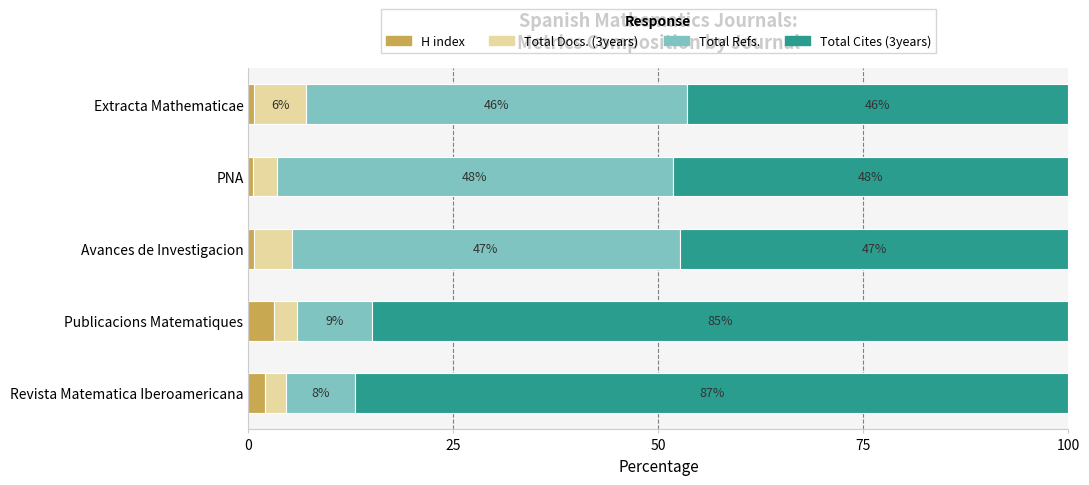

What are all the series names shown in the legend?

H index, Total Docs. (3years), Total Refs., Total Cites (3years)